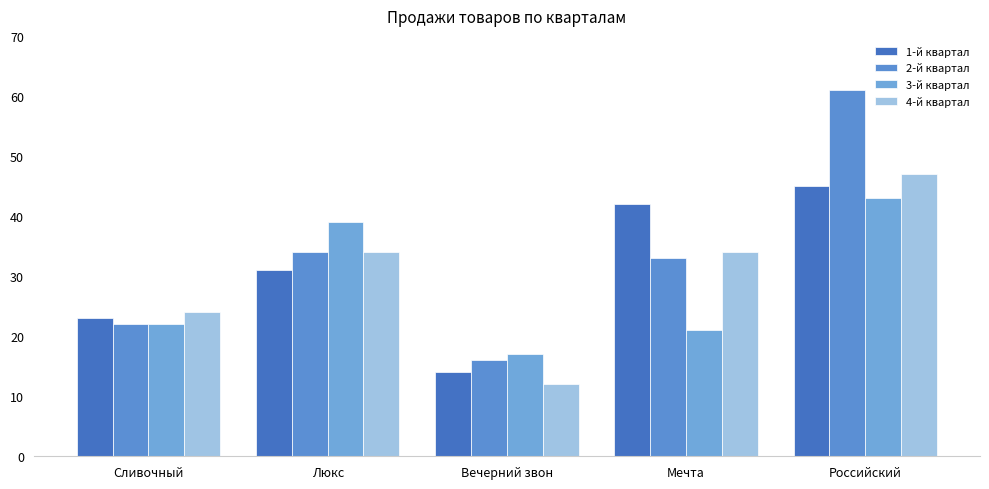

The value of 2-й квартал at Люкс is 56. True or false?

False